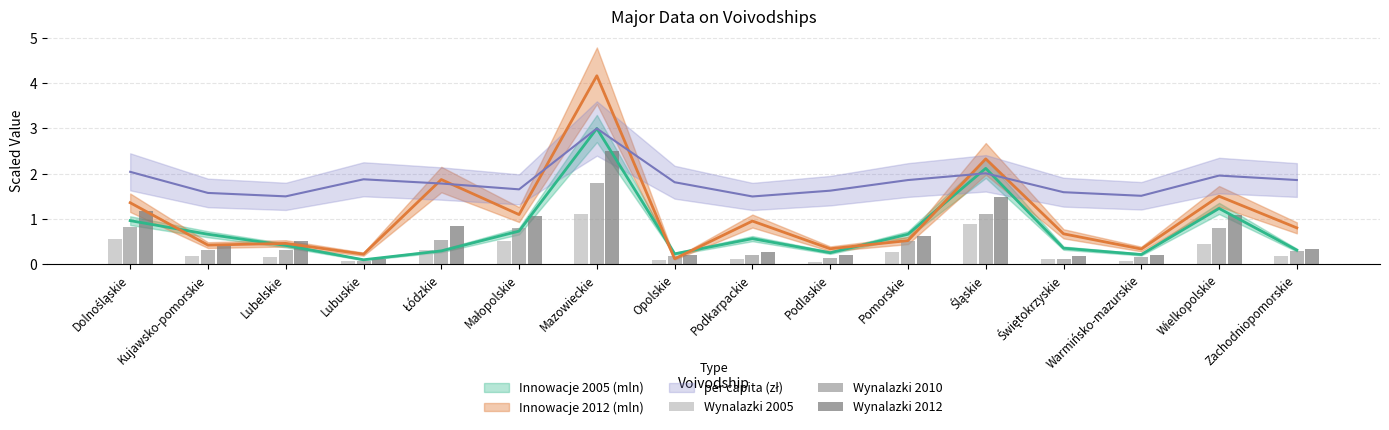

Which has a higher value, Dolnośląskie or Świętokrzyskie?

Dolnośląskie